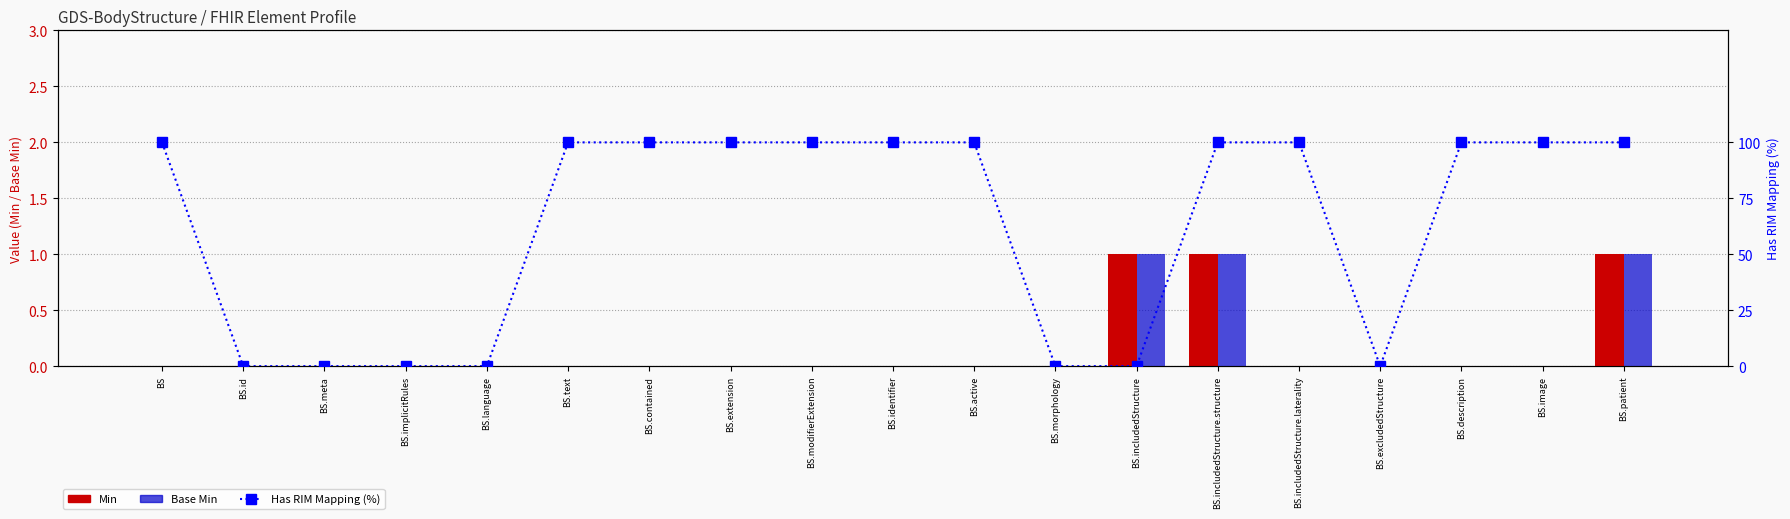

What is the total value across all series at BS.text?

100